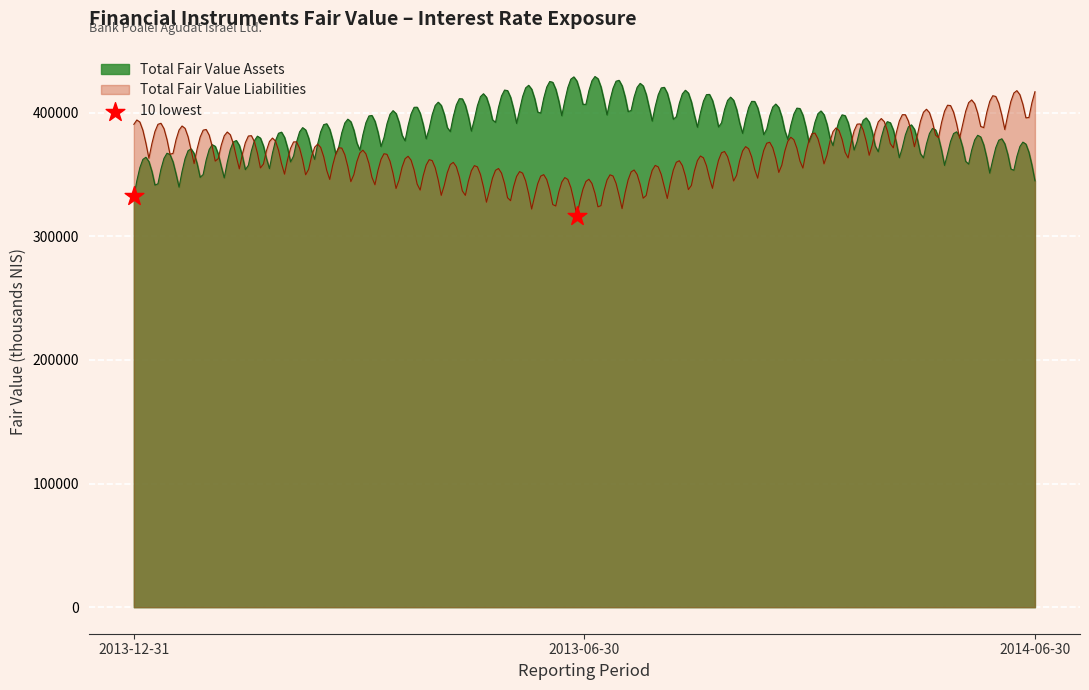

What are all the series names shown in the legend?

Total Fair Value Assets, Total Fair Value Liabilities